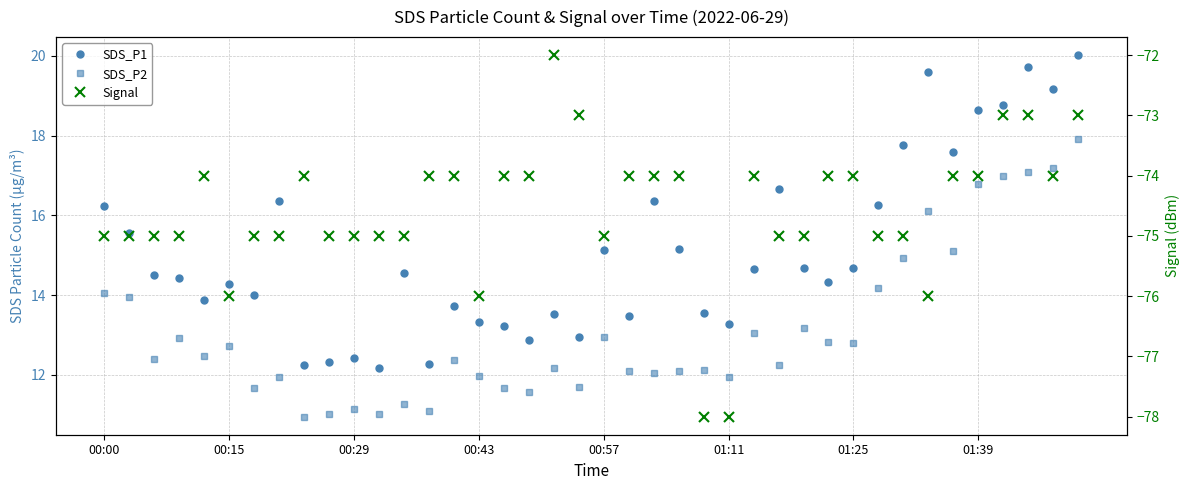

How many interior local valleys does the SDS_P2 series have?

13